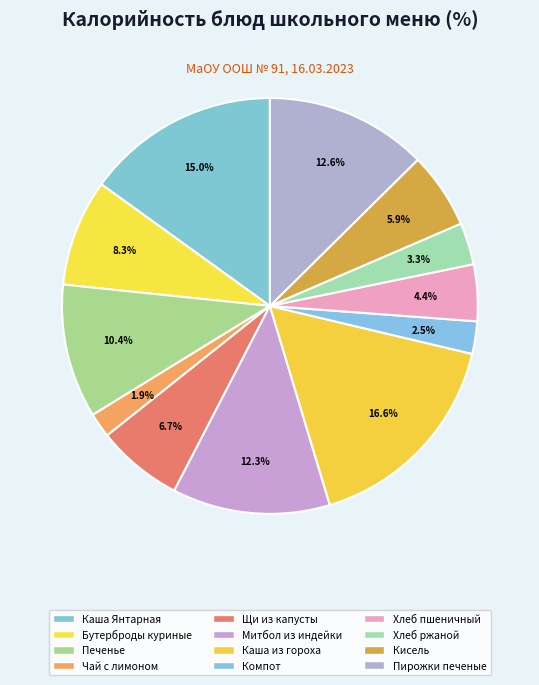

How many segments does this pie chart have?

12